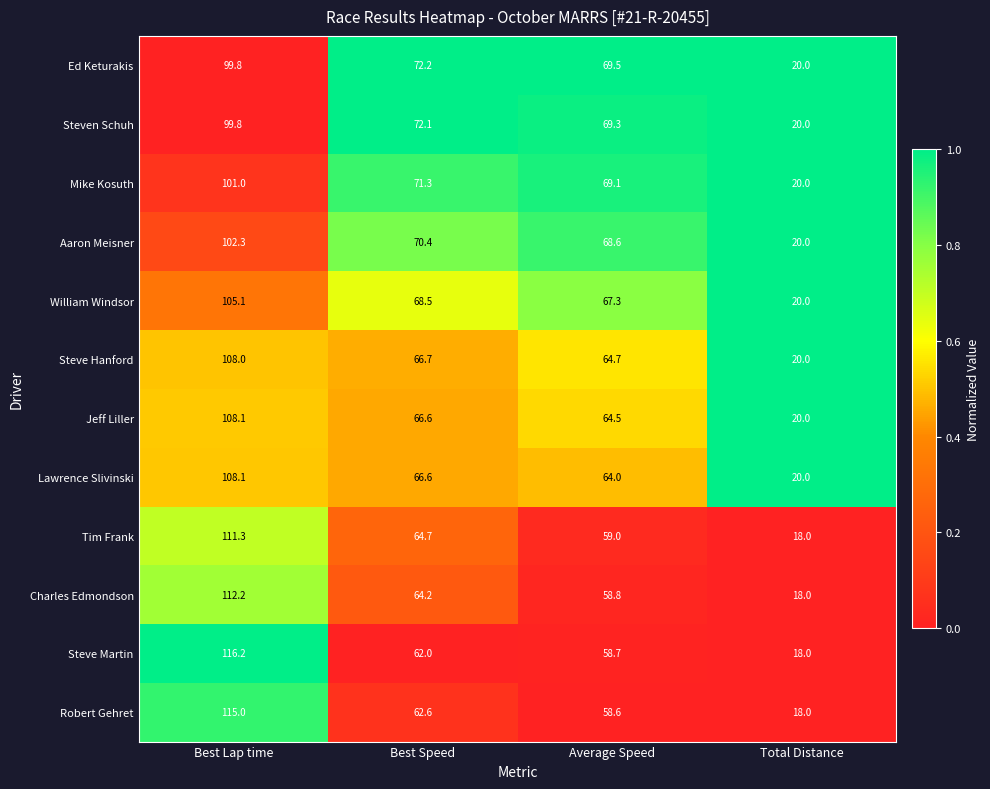

What is the difference between the maximum and minimum values in the Steve Hanford series?

88.0